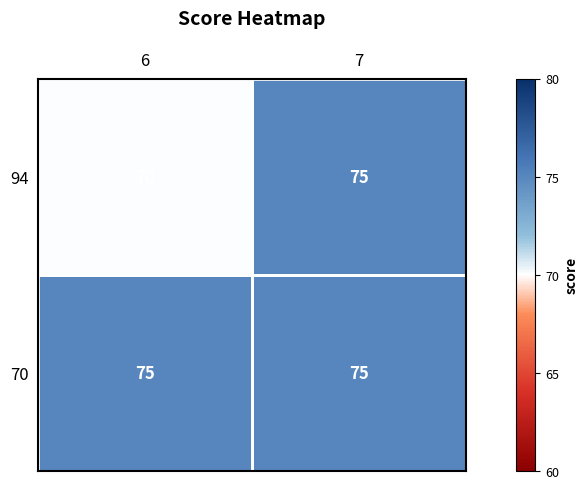

List the series in order of their overall mean, lowest first.

94, 70